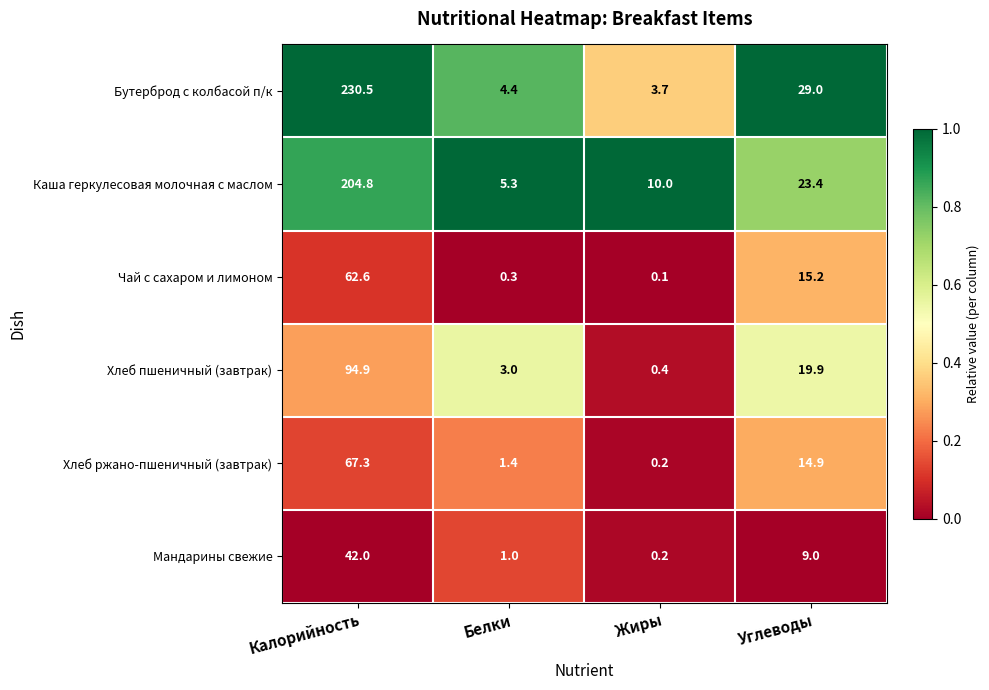

Which series has the largest range (max minus min)?

Бутерброд с колбасой п/к